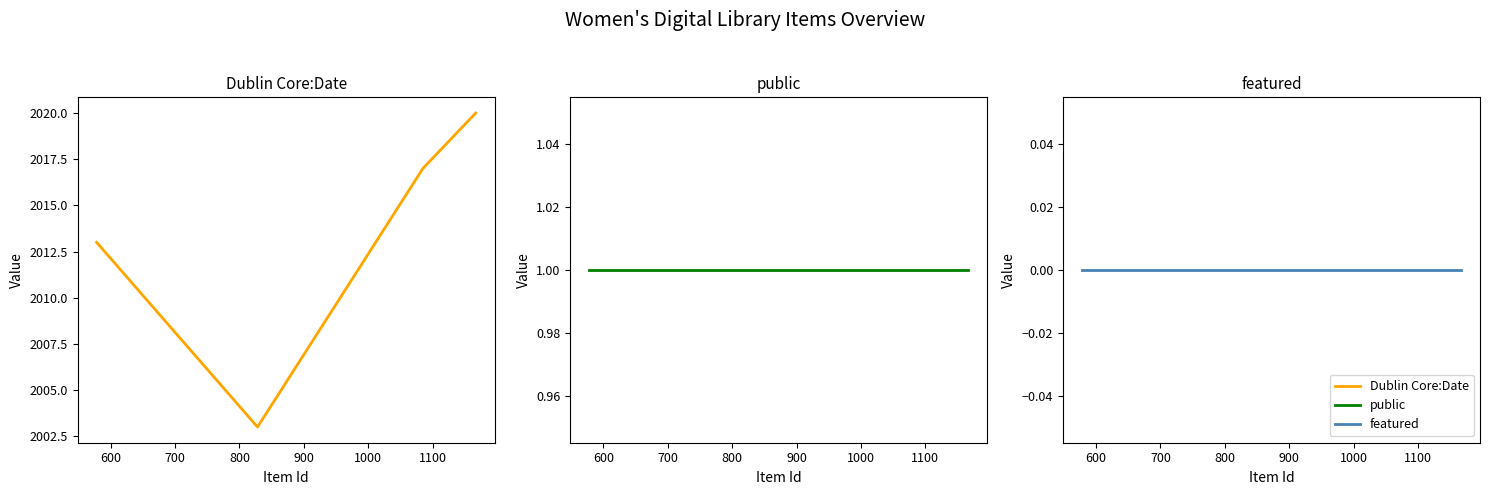

The value of Dublin Core:Date at 700 is 3429. True or false?

False